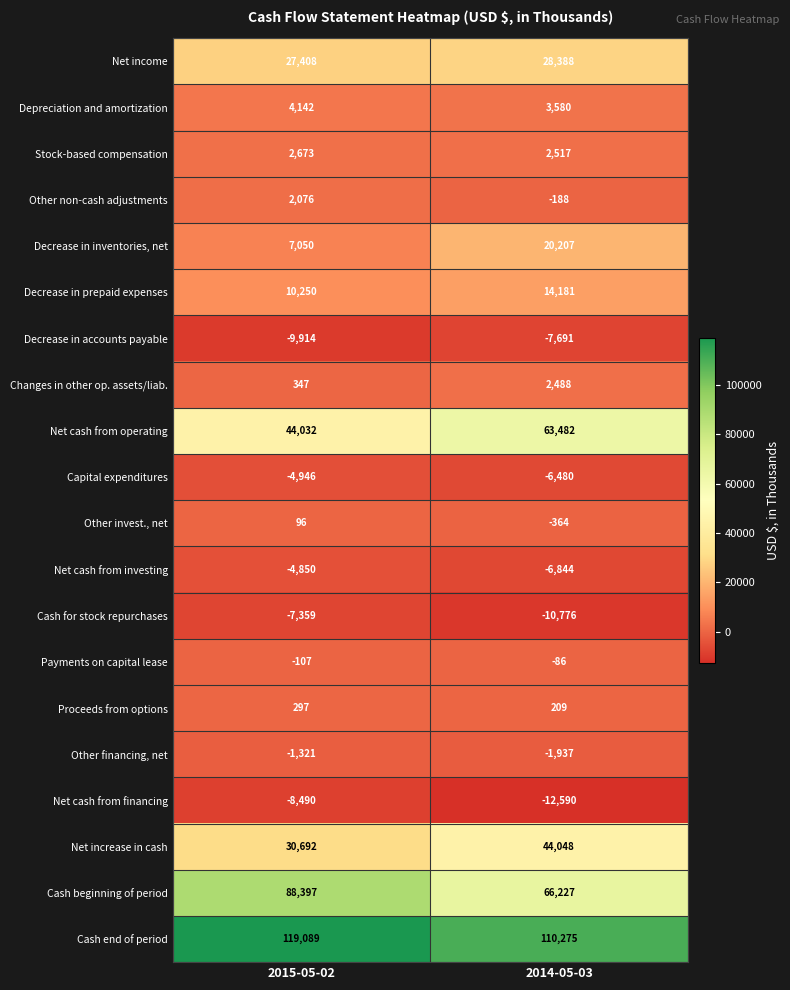

Read the Payments on capital lease value at 2015-05-02, to the nearest 10.

-110